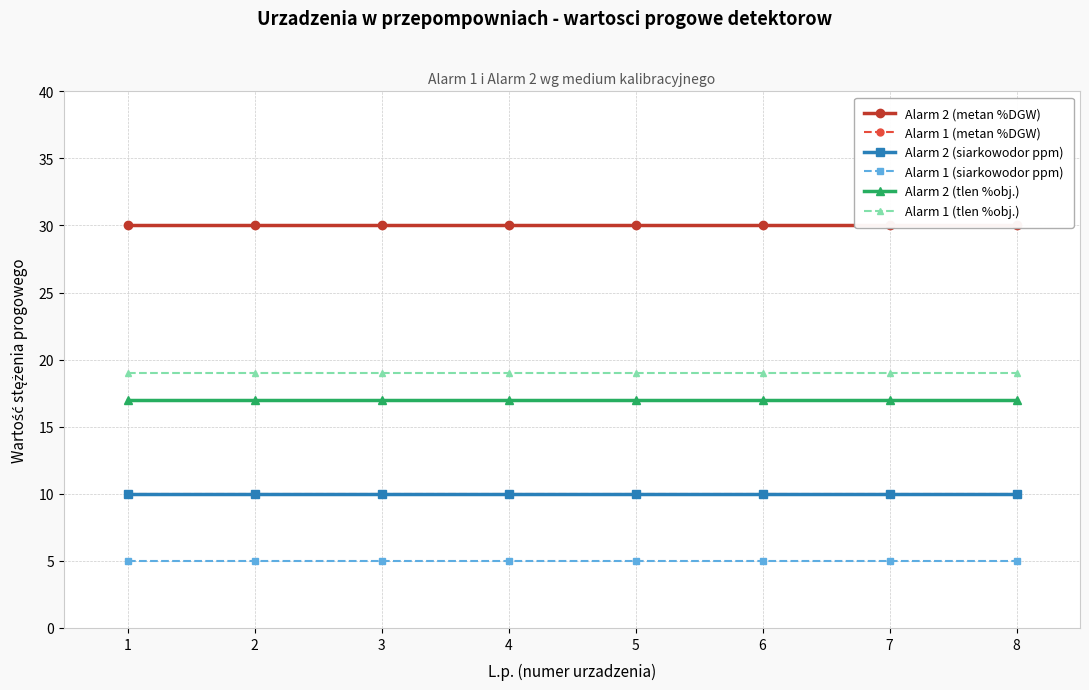

Which series changed the most between 1 and 2?

Alarm 2 (metan %DGW)